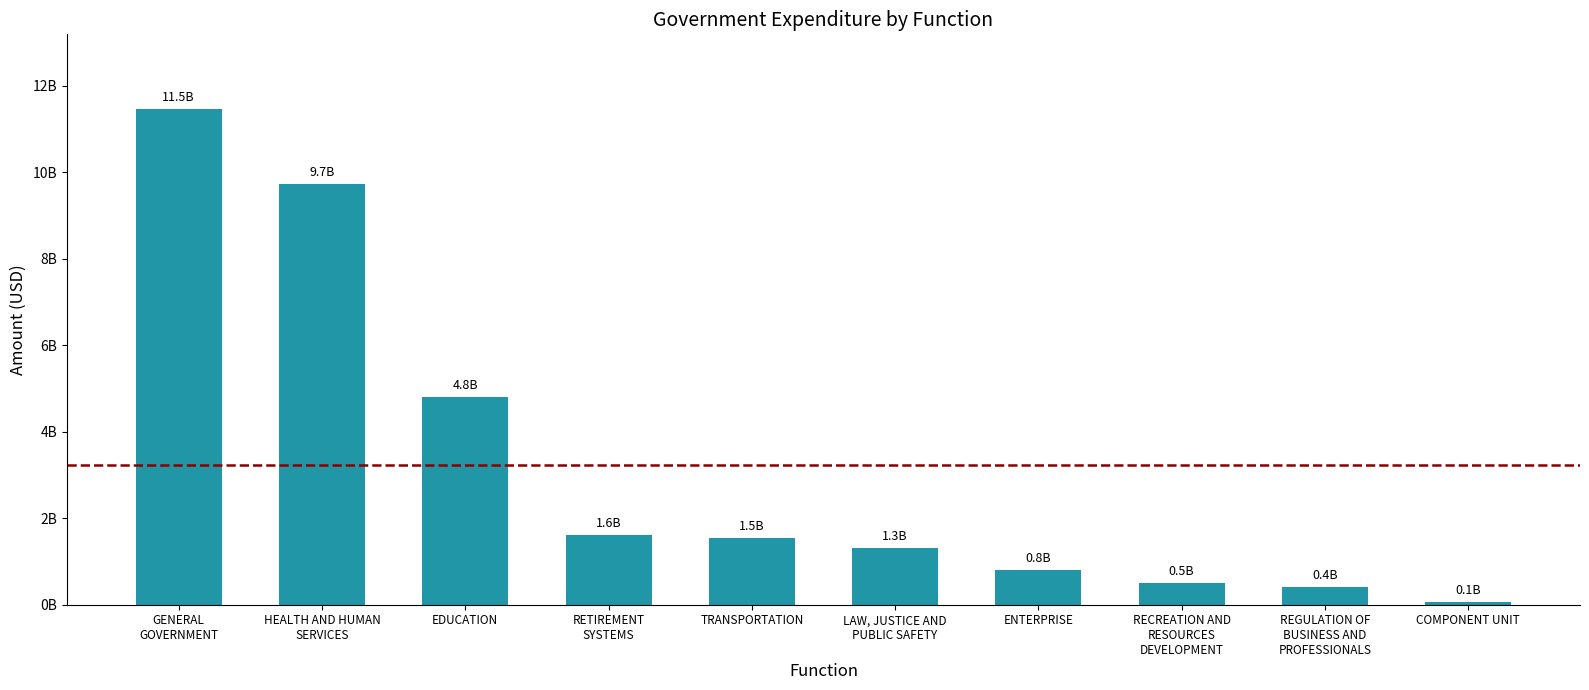

What is the smallest value displayed?

56415158.4